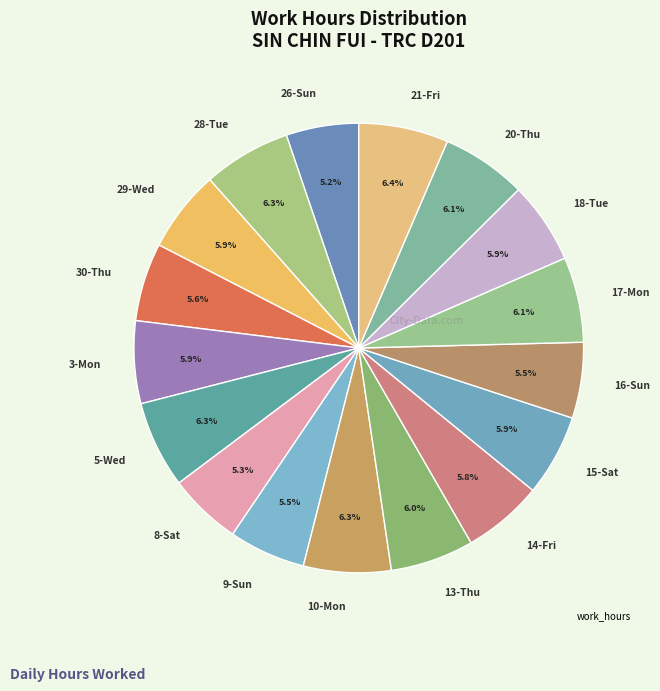

Does 17-Mon represent more than half of the total?

No